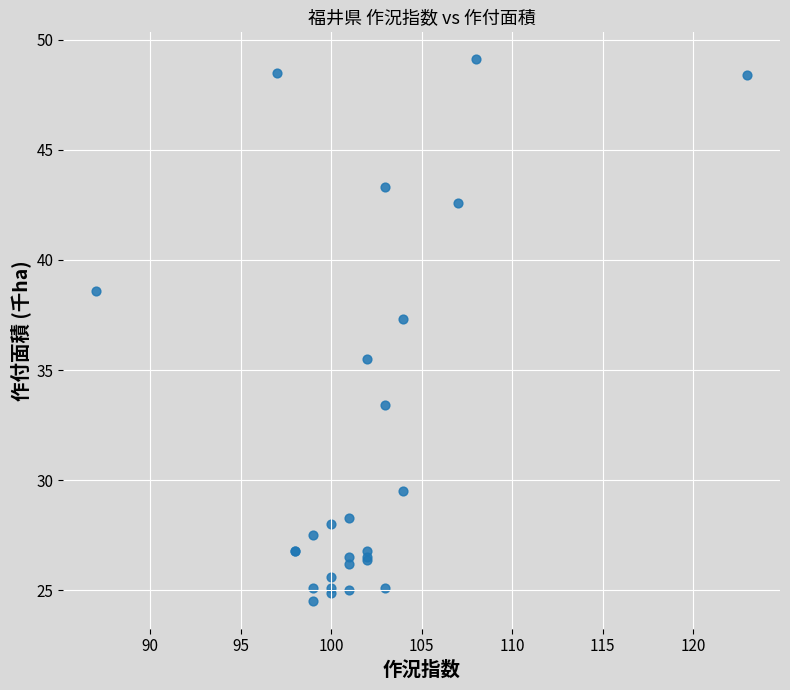

What Y value in the scatter plot is closest to 36?

35.5